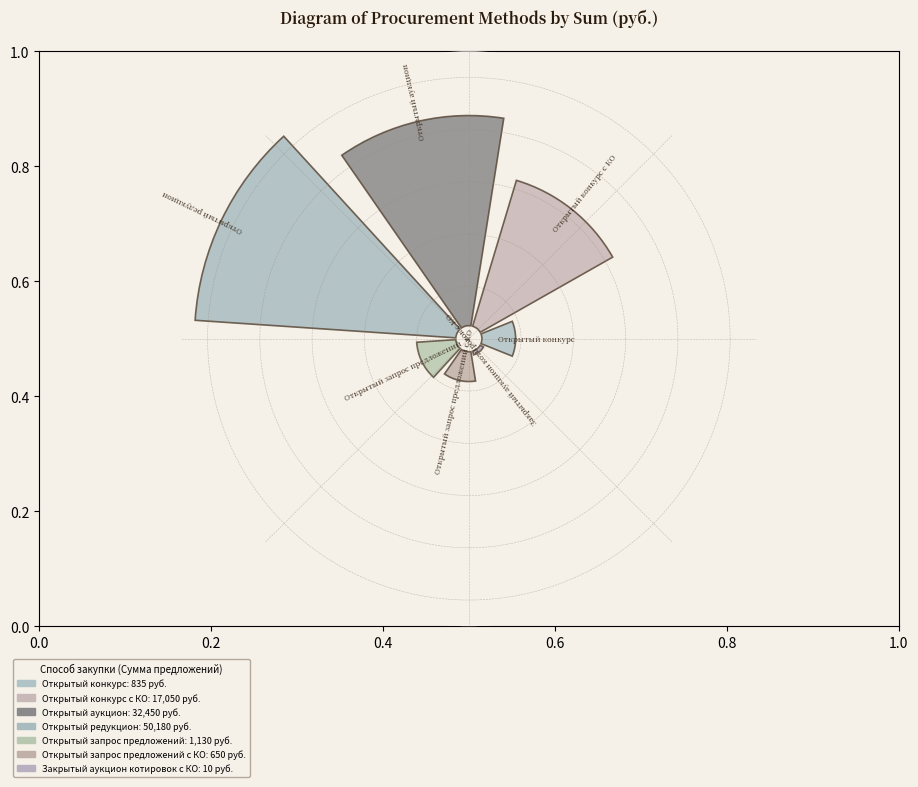

Does 0.2 account for over 50% of the chart?

No